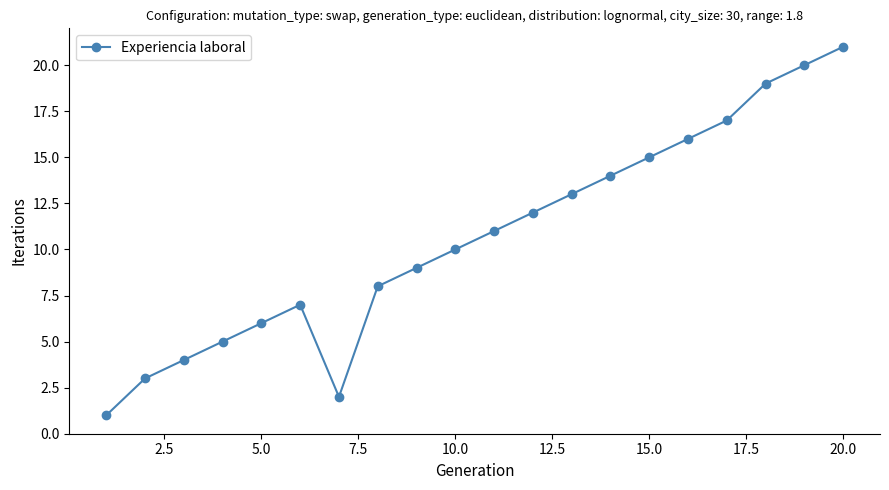

What is the average value?

11